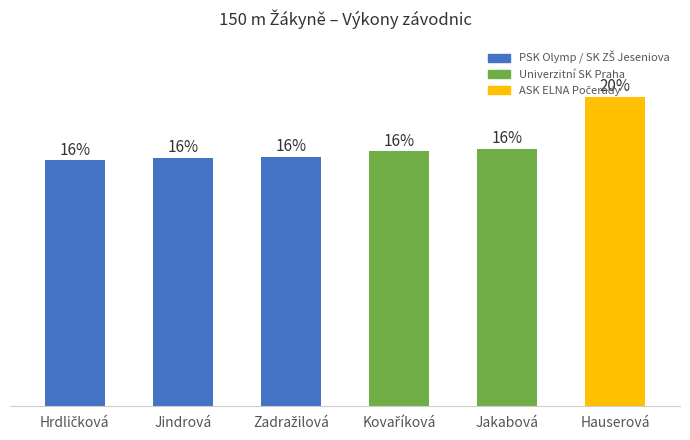

What is the label of the 2nd bar from the right?

Jakabová